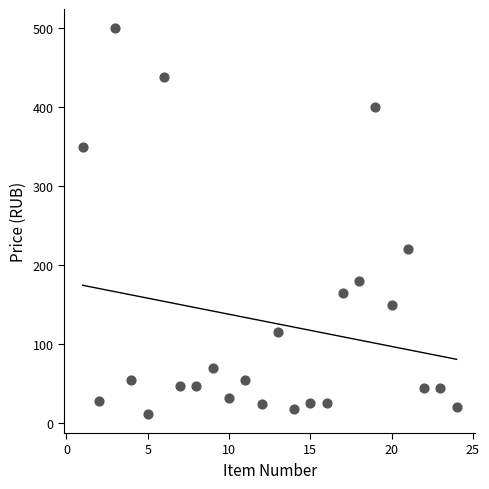

What is the range of Y values (max minus min)?

488.0